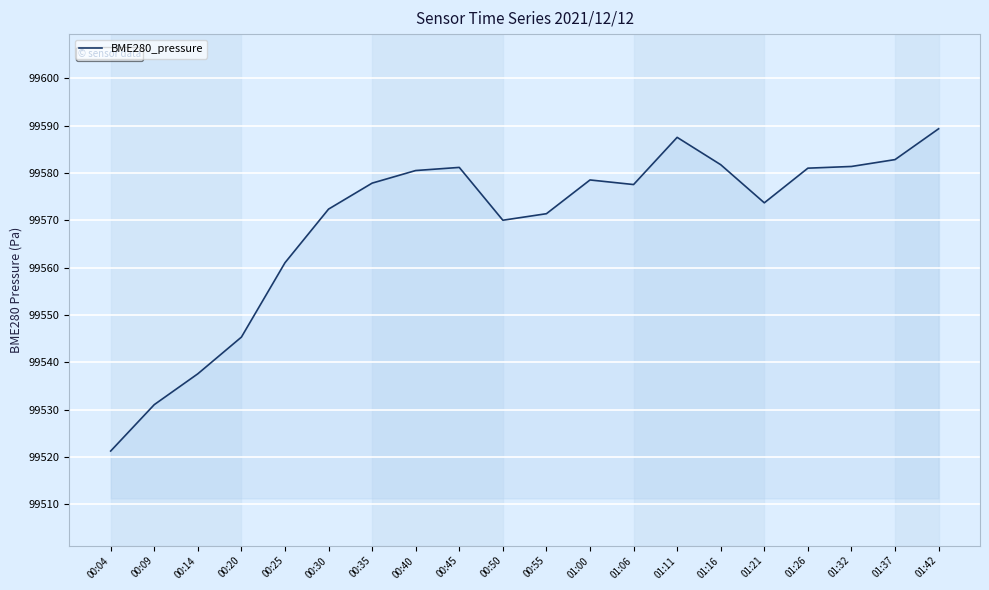

What is the sum of the values at 00:25 and 00:35?

199138.9